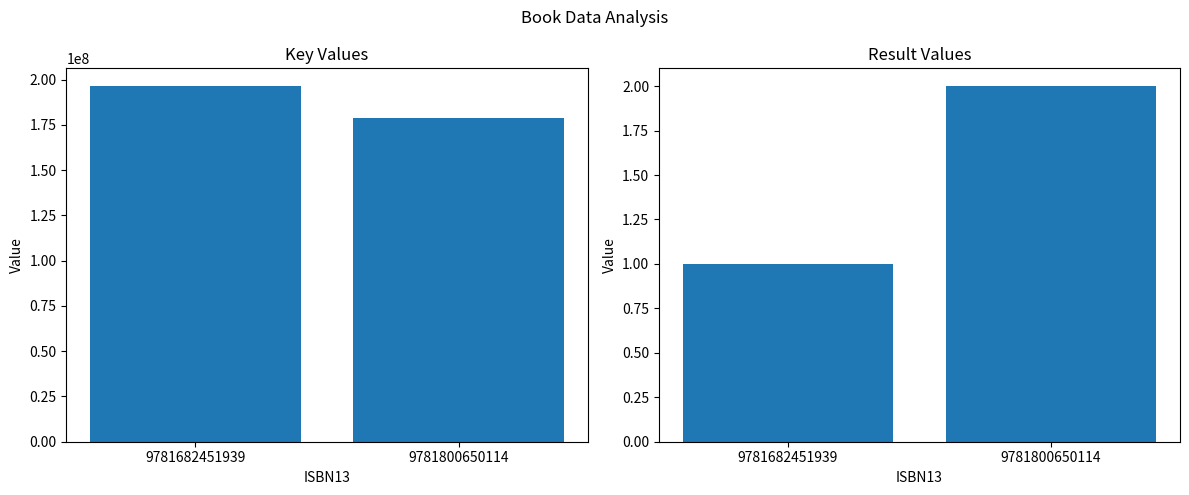

What is the greatest value displayed?

196363390